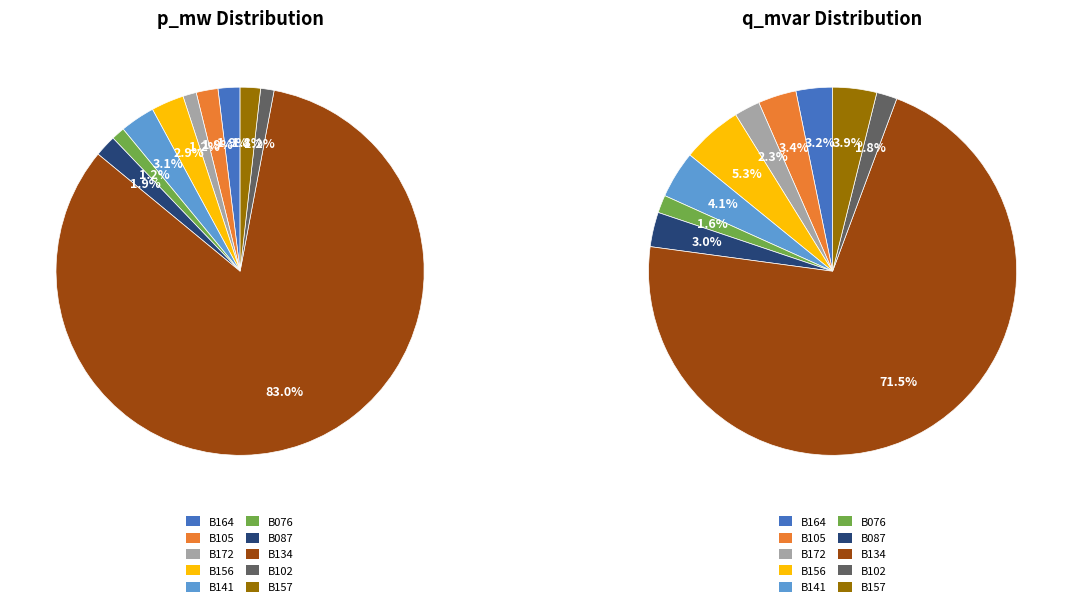

To the nearest percent, what is the average slice percentage?

10%